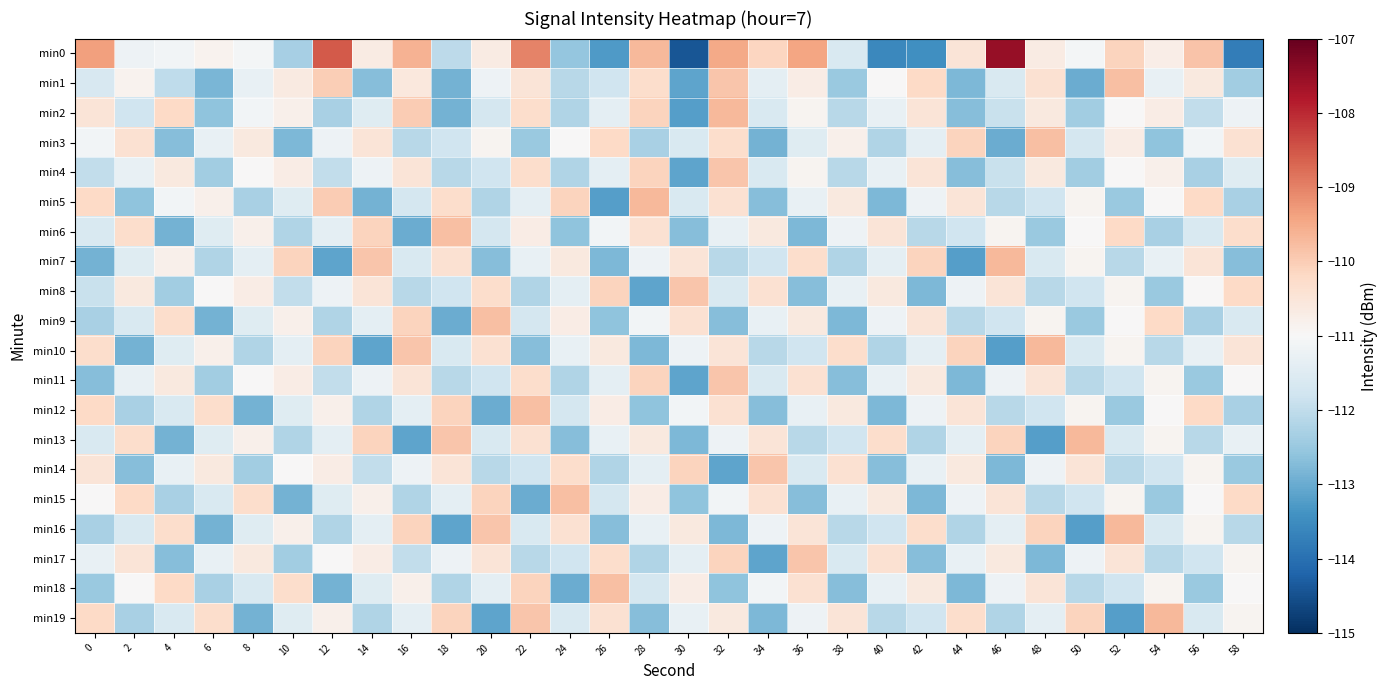

Which has a higher value, 26 or 20?

20